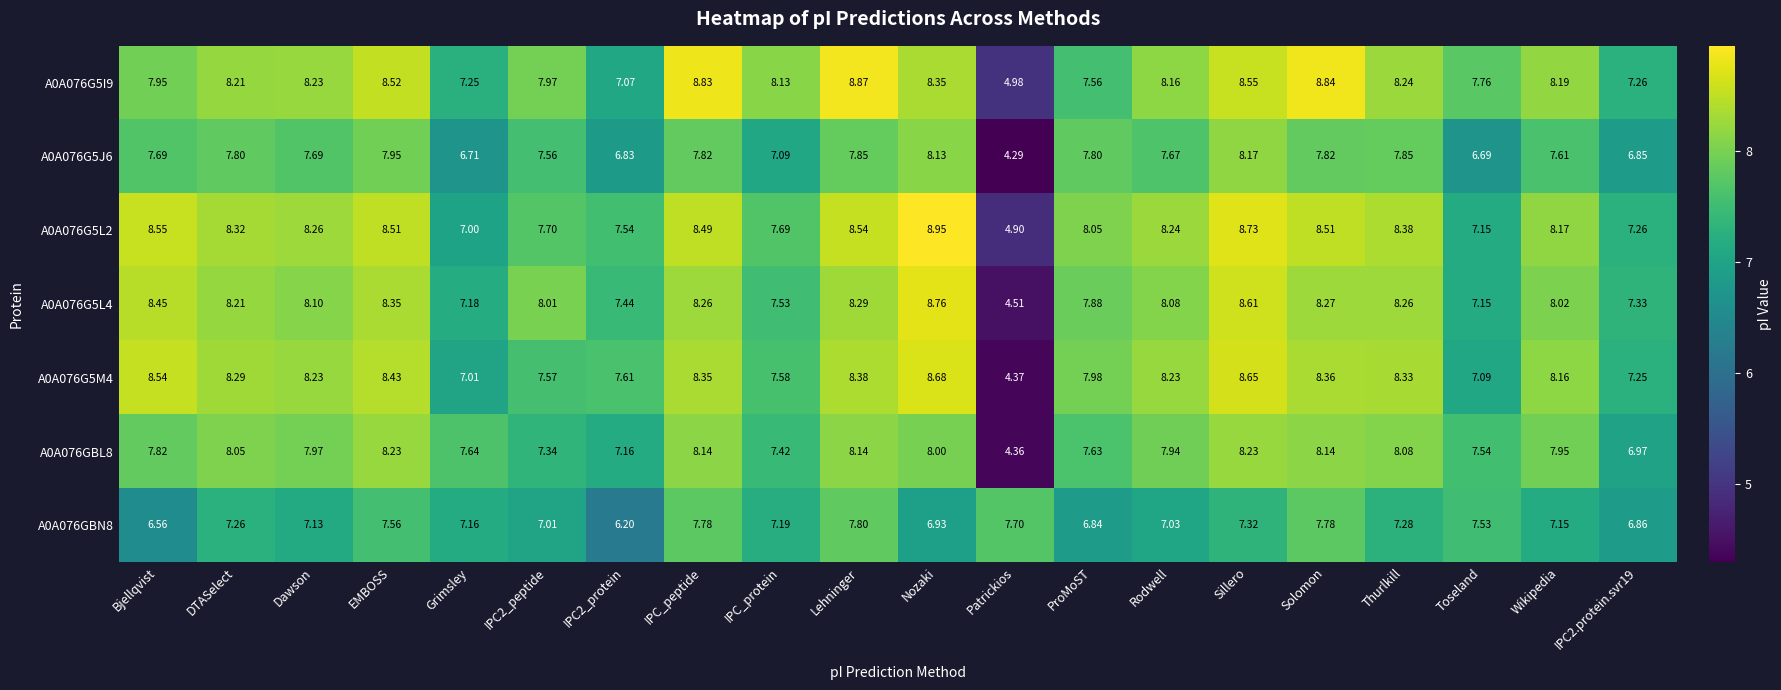

Where does the A0A076GBL8 series first go above 7?

Bjellqvist